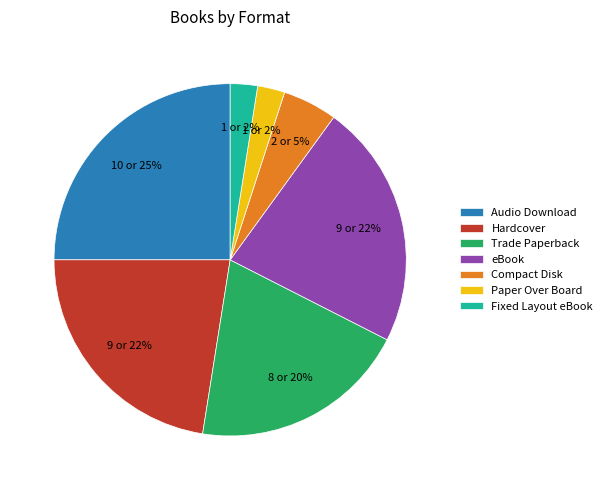

To the nearest percent, what is the difference between the Fixed Layout eBook and Hardcover slice percentages?

20%